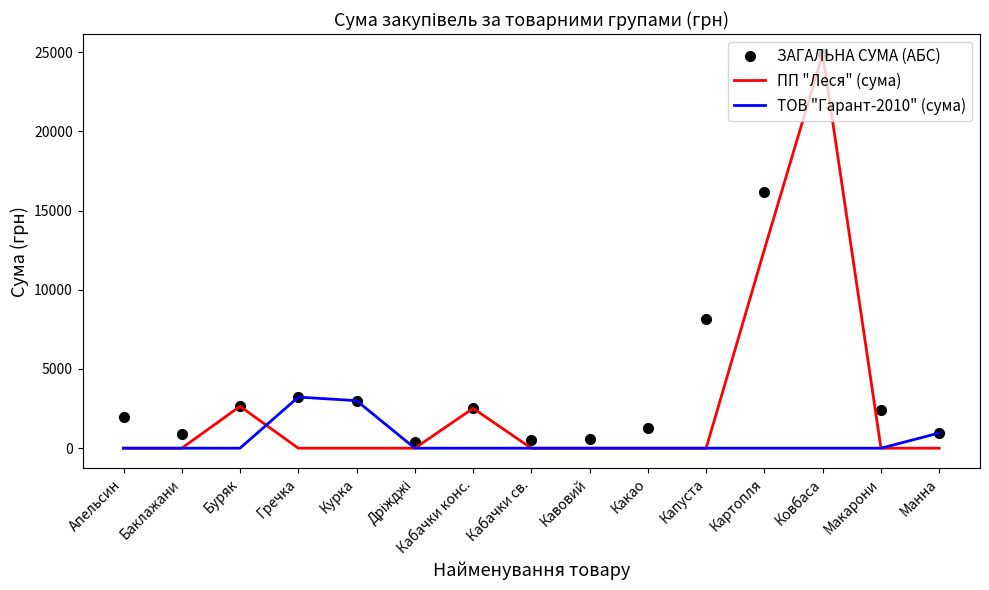

Is it true that ТОВ "Гарант-2010" (сума) equals 0.0 at Картопля?

True